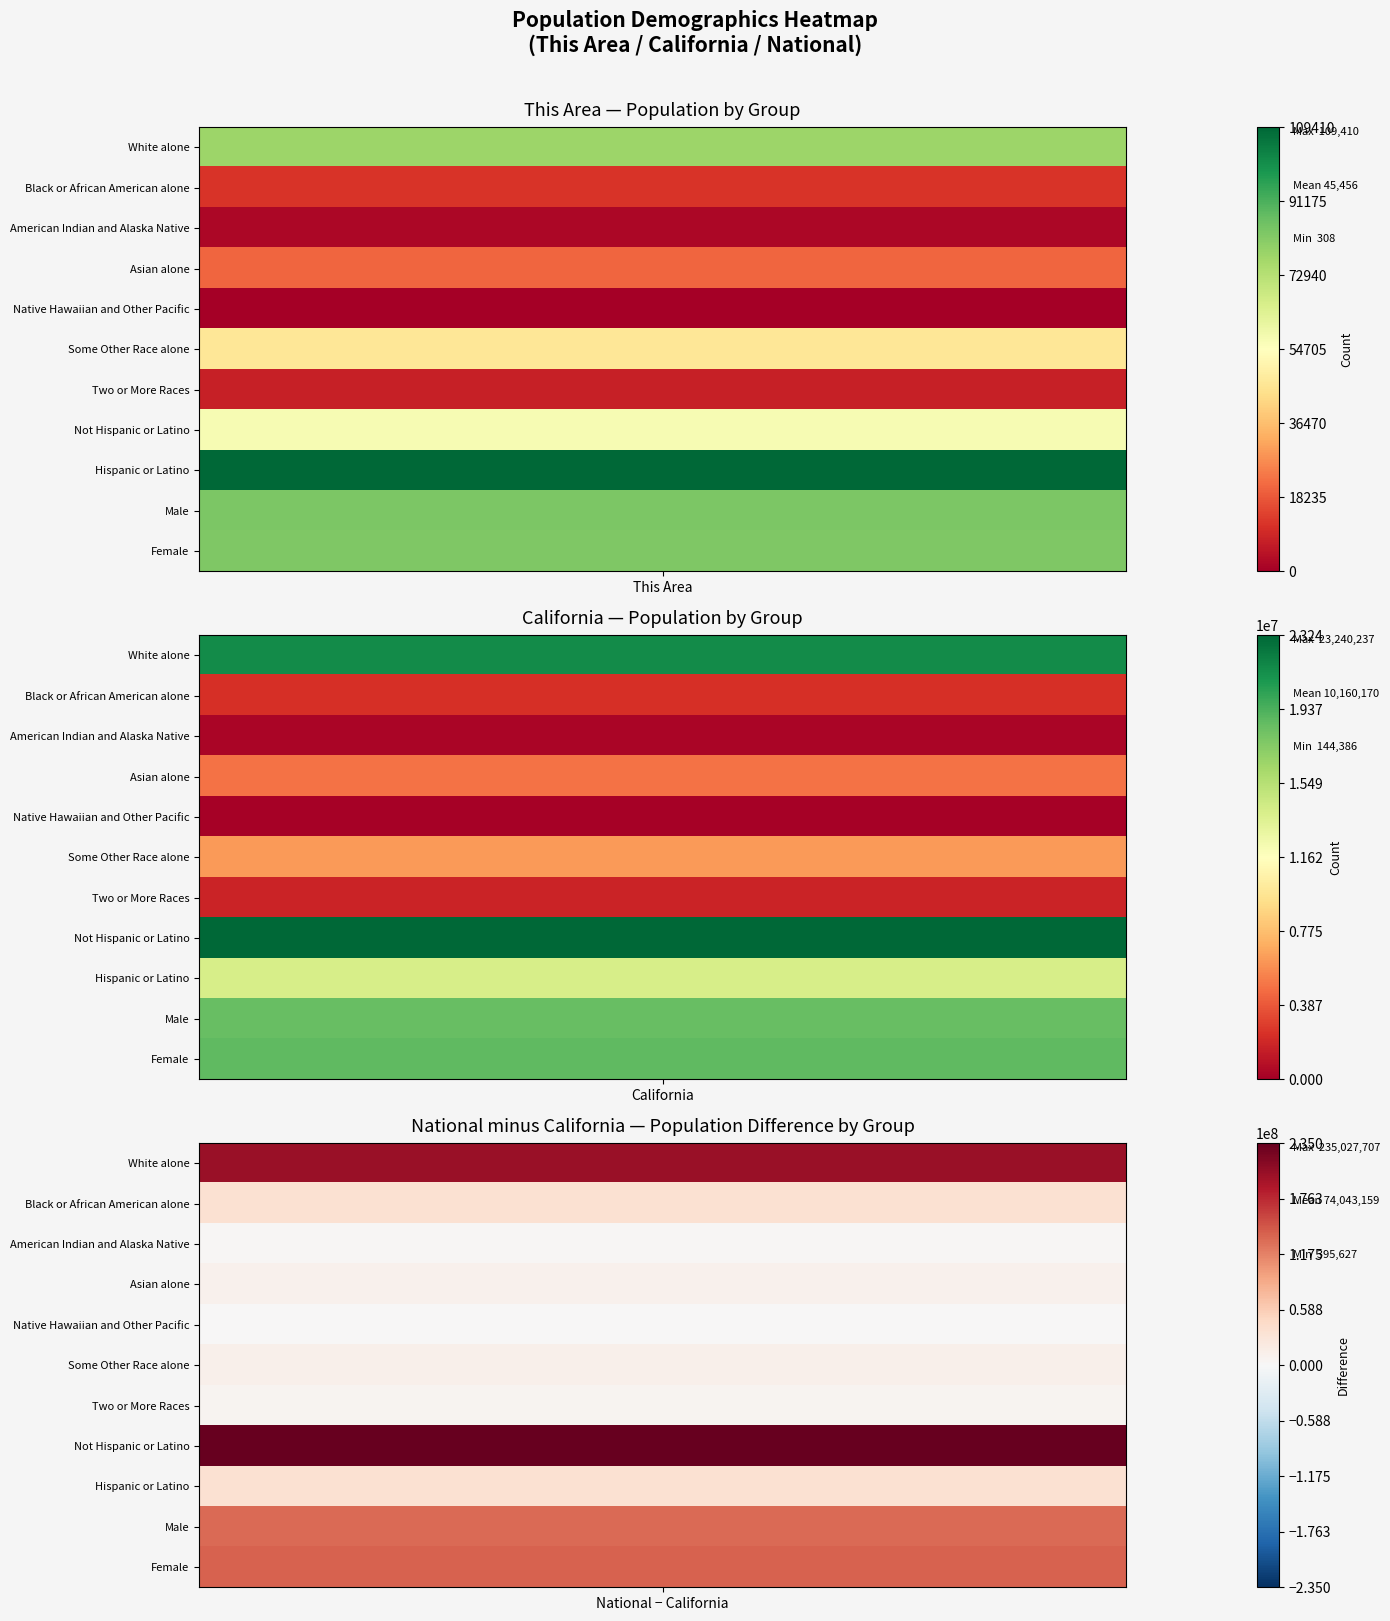

What is the difference between the maximum and minimum values in the Female series?

156880962